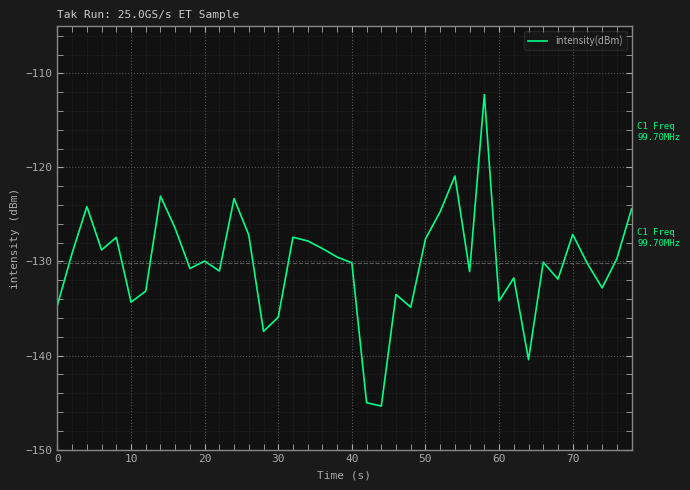

What is the difference between the second highest and second lowest values?

24.1